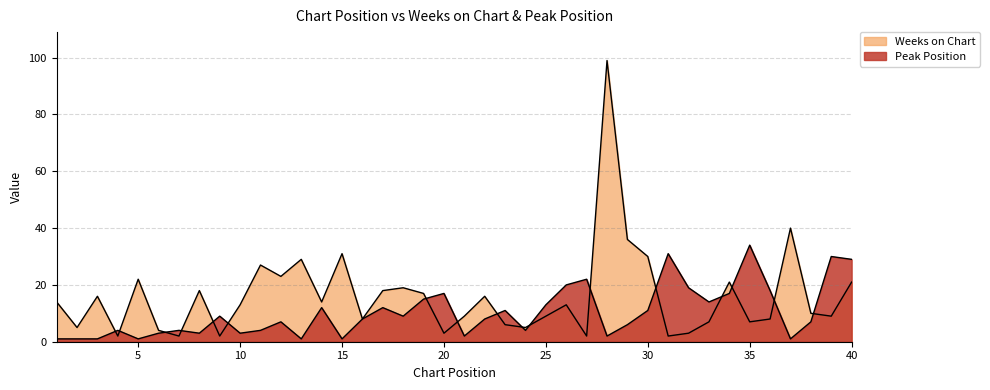

What is the value of the Peak Position point at the 35th from the left?

34